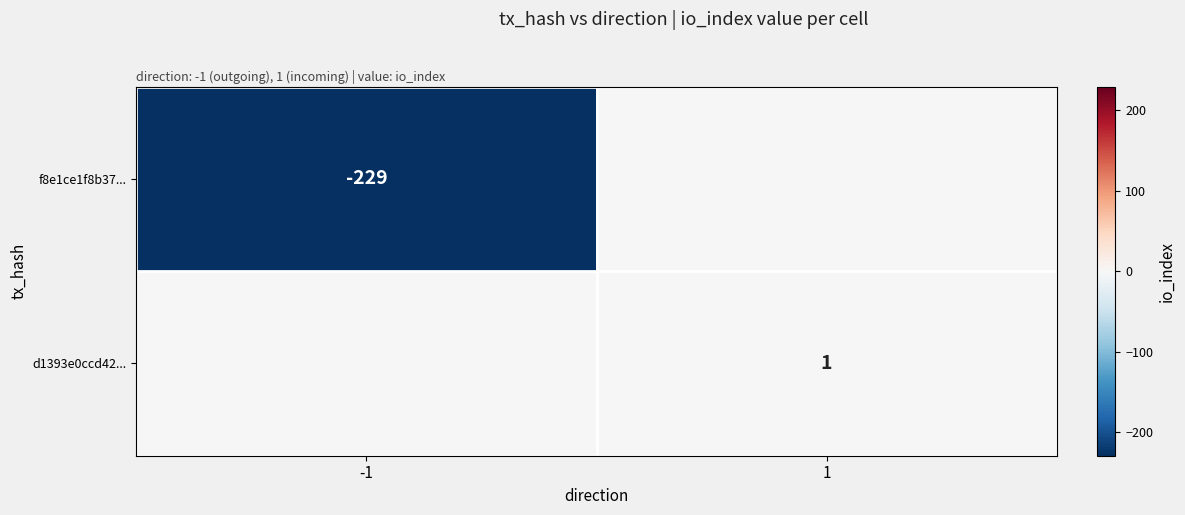

The d1393e0ccd42... series shows 1 at 1. True or false?

True